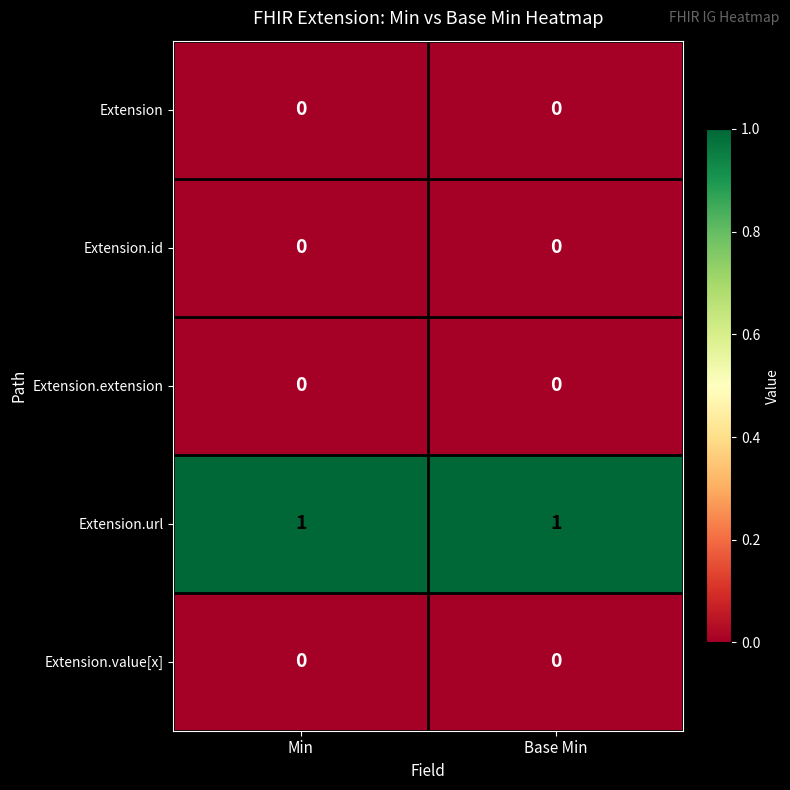

Is the value of Extension.id at Min greater than the value of Extension.url at Base Min?

No